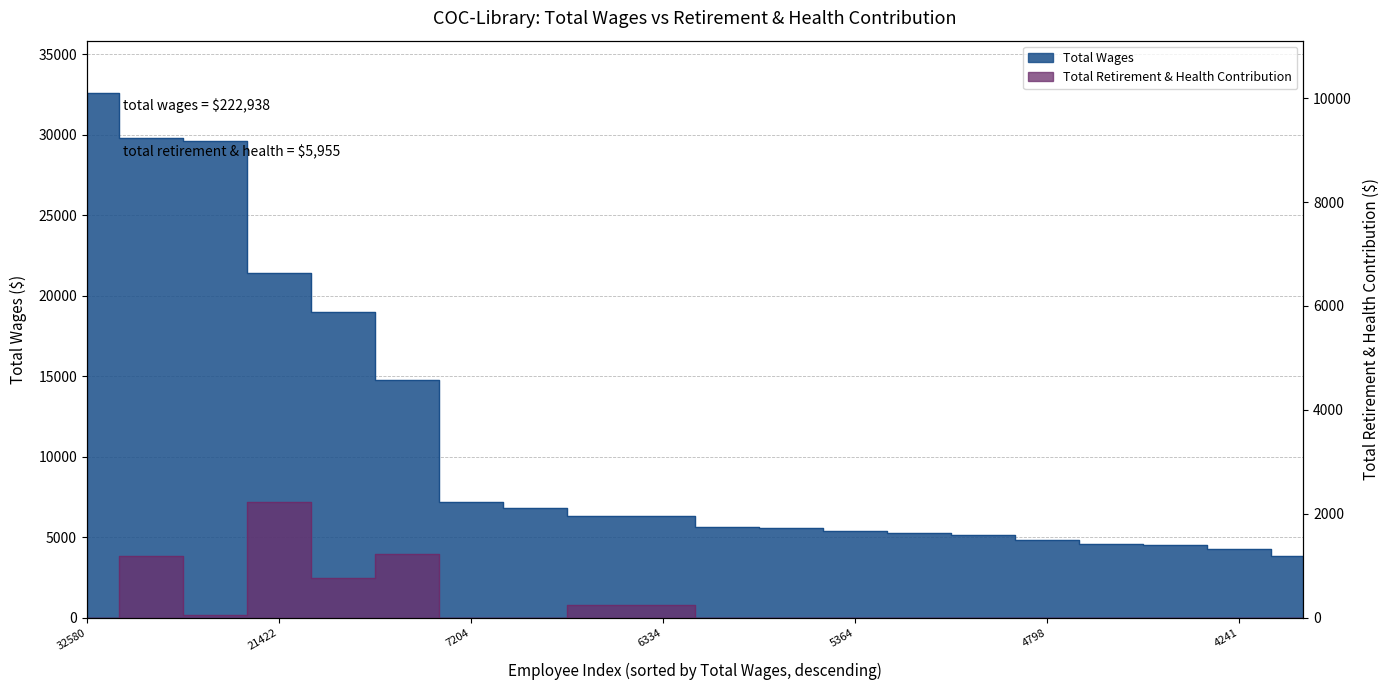

What is the total value across all series at 5364?

5364